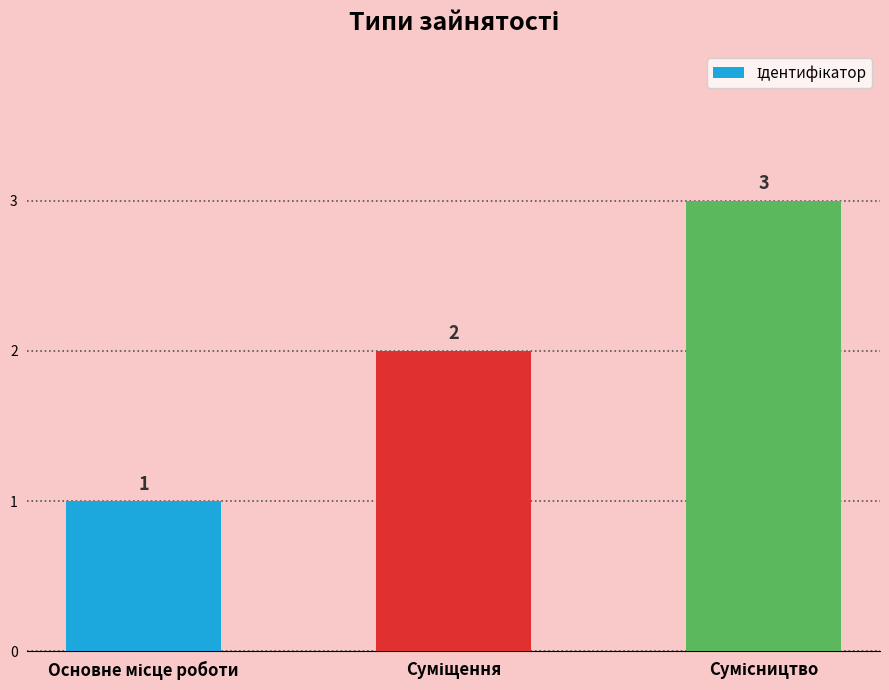

What is the value of the 1st bar from the left?

1